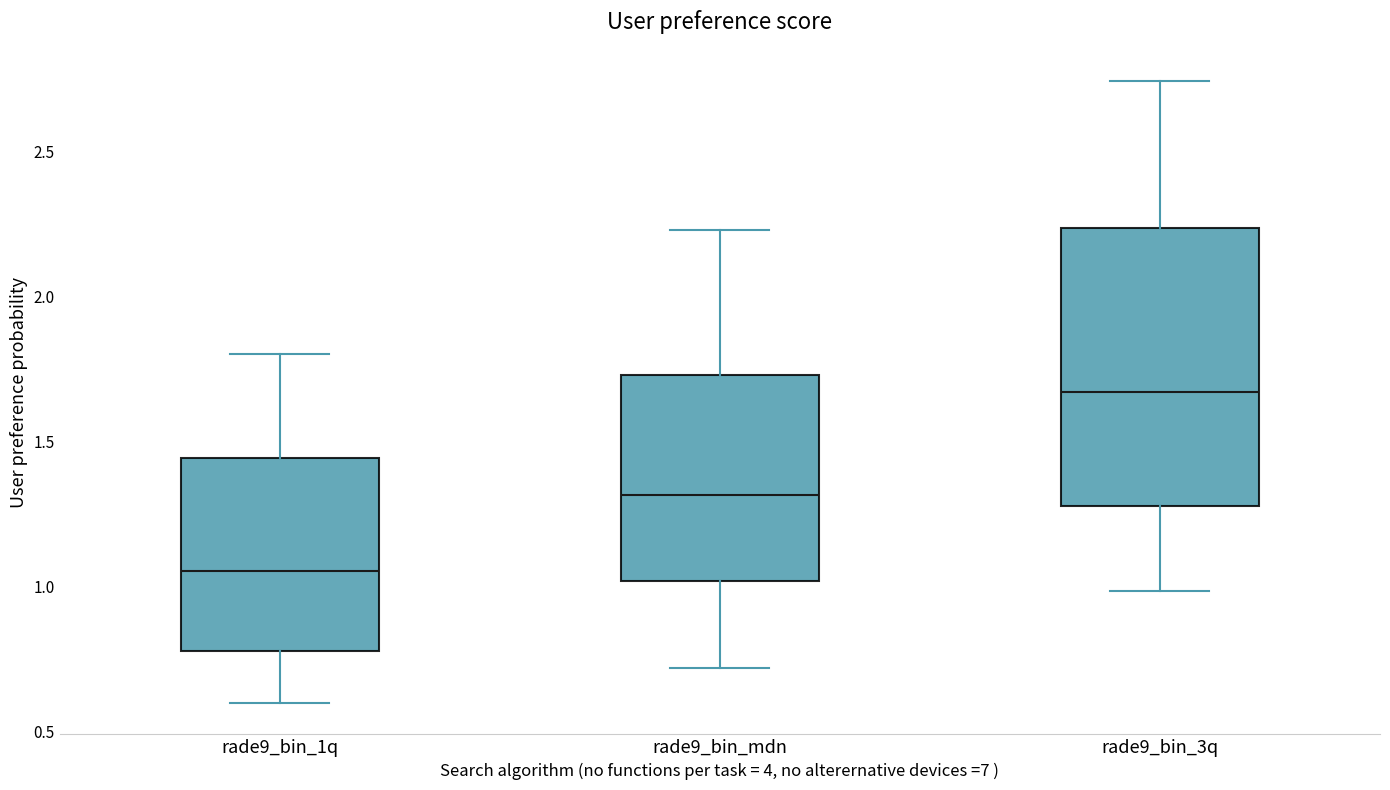

Reading left to right, transcribe this box plot: for each box, give where its median line is, the range the box spans, and where its two whiskers end, as read against the y-axis. The values are not printed on the chart, so give them approximately, as read against the axis.

rade9_bin_1q: median 1.05, box 0.80 to 1.45, whiskers 0.60 to 1.80
rade9_bin_mdn: median 1.30, box 1.00 to 1.75, whiskers 0.70 to 2.25
rade9_bin_3q: median 1.65, box 1.30 to 2.25, whiskers 1.00 to 2.75